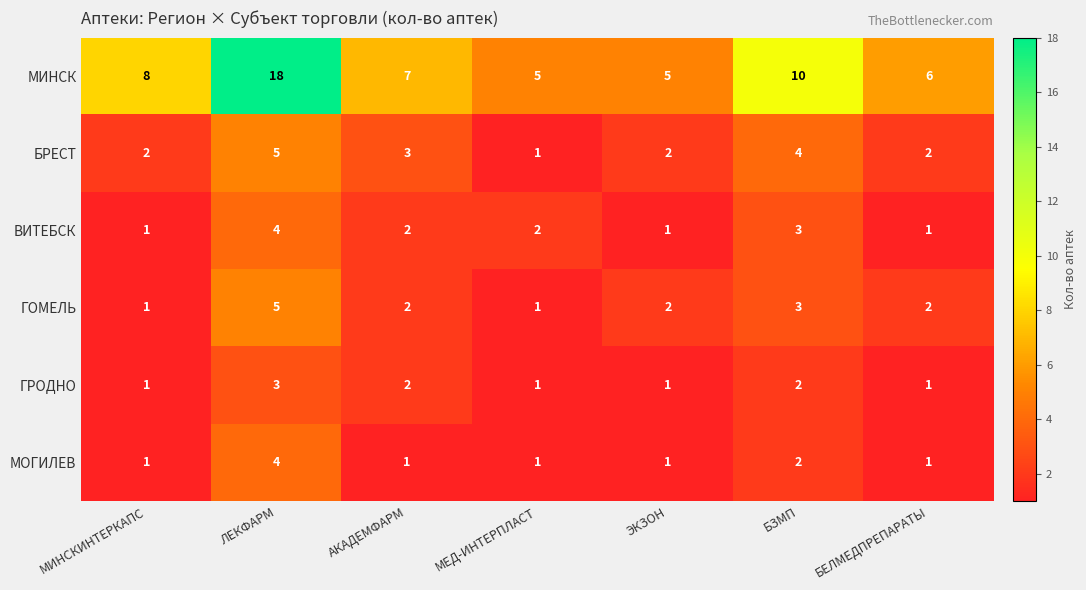

What is the average value of the БРЕСТ series?

3